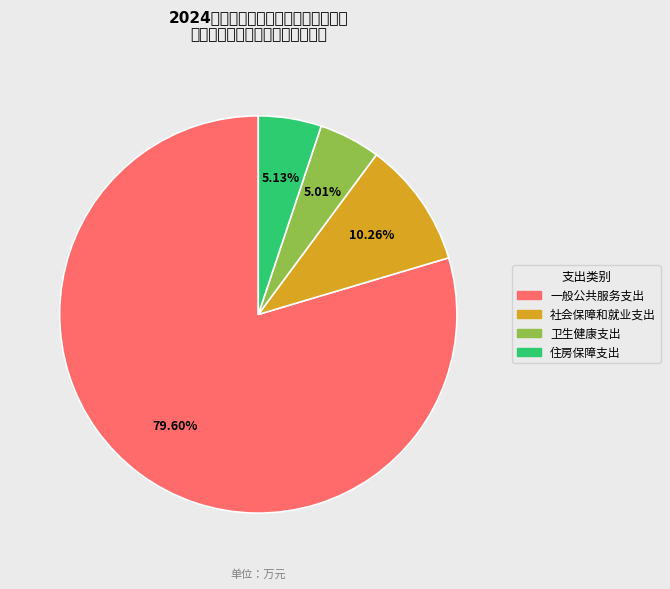

Which slice represents more than half of the pie?

一般公共服务支出